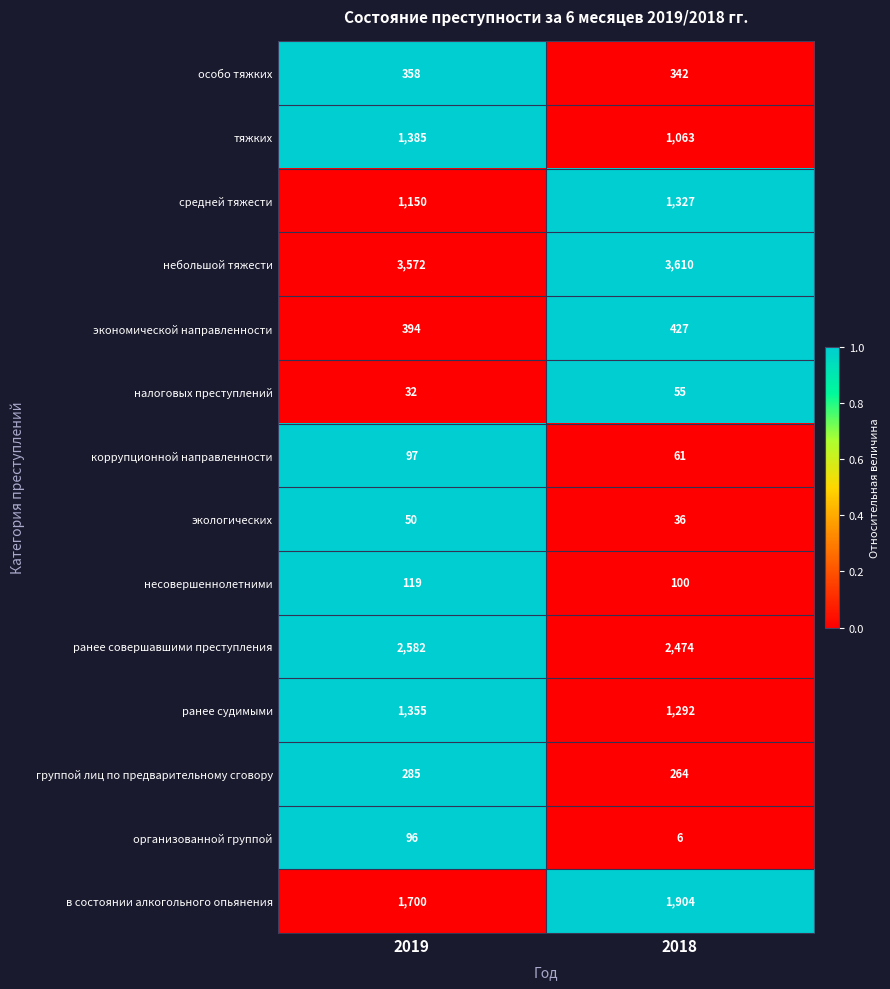

Which label corresponds to the smallest value in the chart?

2018